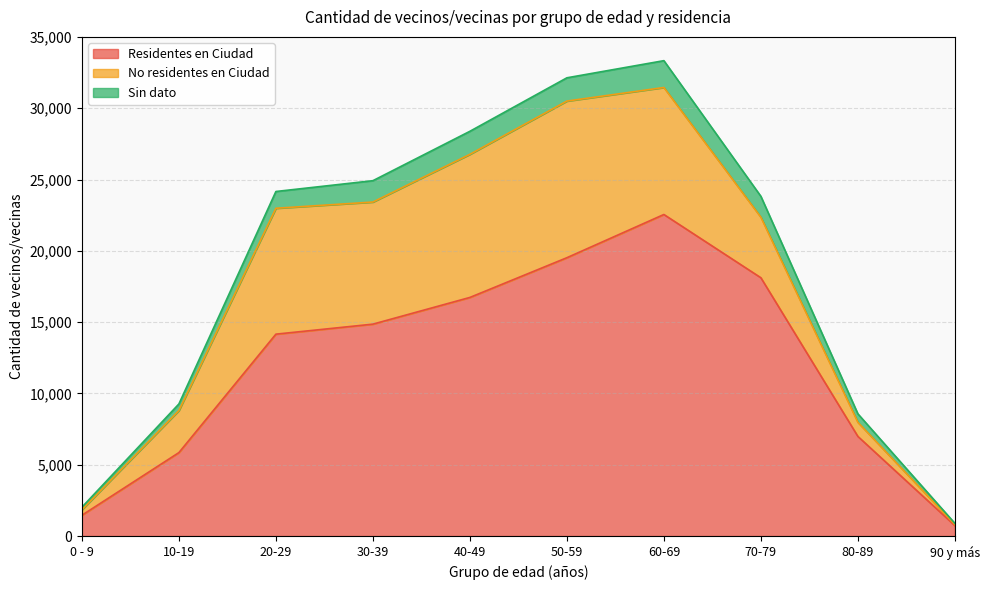

What is the highest value of the Residentes en Ciudad series?

22549